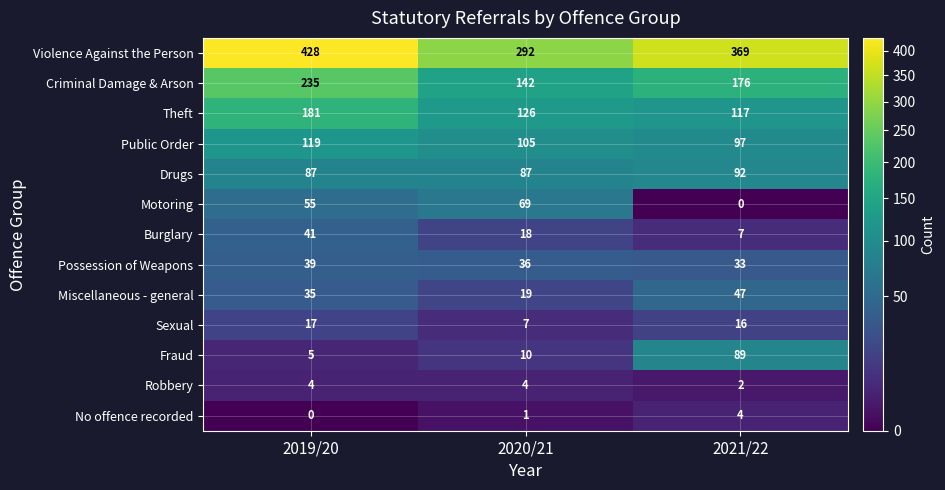

True or false: Theft has a value of 44 at 2019/20.

False